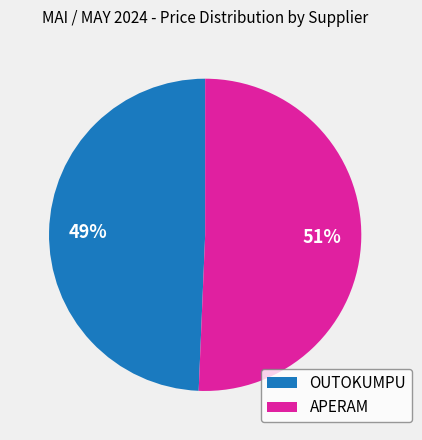

To the nearest percent, what portion does APERAM represent?

51%